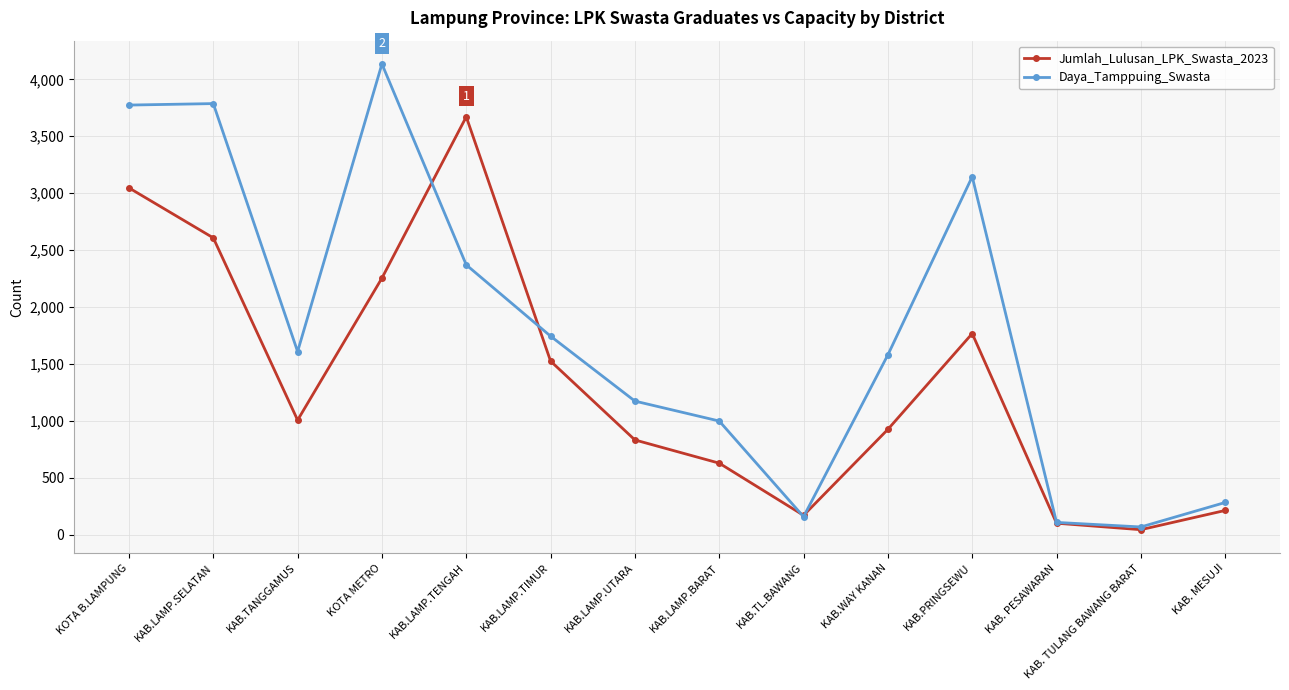

At which category does Jumlah_Lulusan_LPK_Swasta_2023 reach its first local peak?

KAB.LAMP.TENGAH